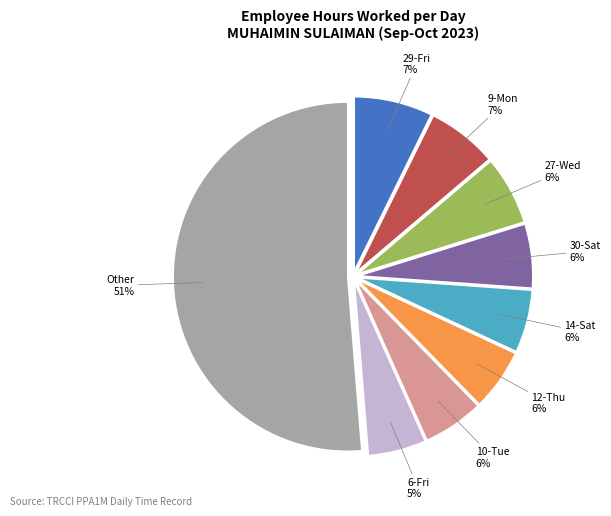

Does any single category account for the majority?

Yes